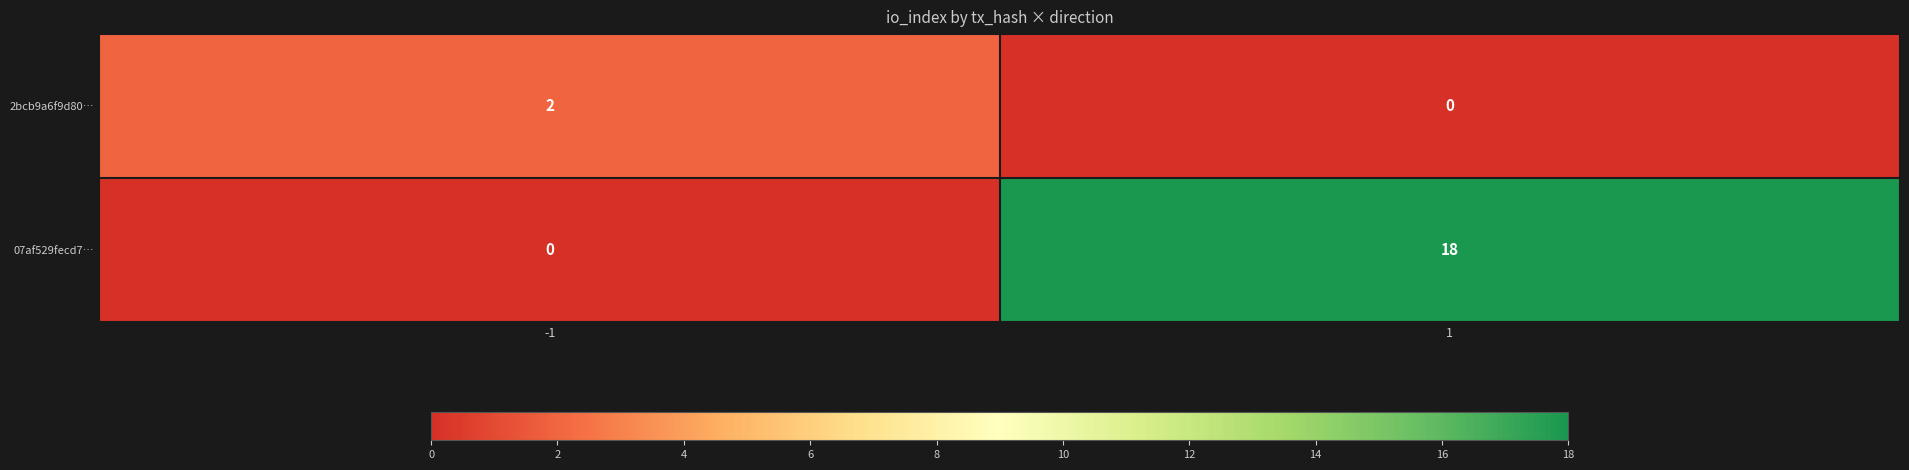

The 2bcb9a6f9d80… series shows 2 at -1. True or false?

True